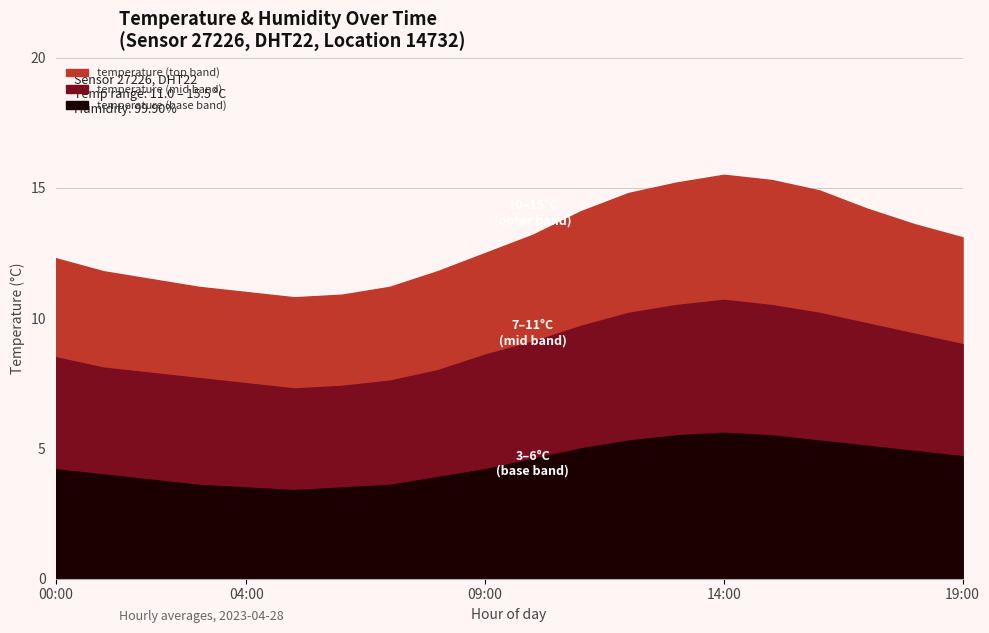

Reading left to right, transcribe all the data shown in this chart.

temperature: 12.3	11.8	11.5	11.2	11.0	10.8	10.9	11.2	11.8	12.5	13.2	14.1	14.8	15.2	15.5	15.3	14.9	14.2	13.6	13.1
humidity: 99.9	99.9	99.9	99.9	99.9	99.9	99.9	99.9	99.9	99.9	99.9	99.9	99.9	99.9	99.9	99.9	99.9	99.9	99.9	99.9